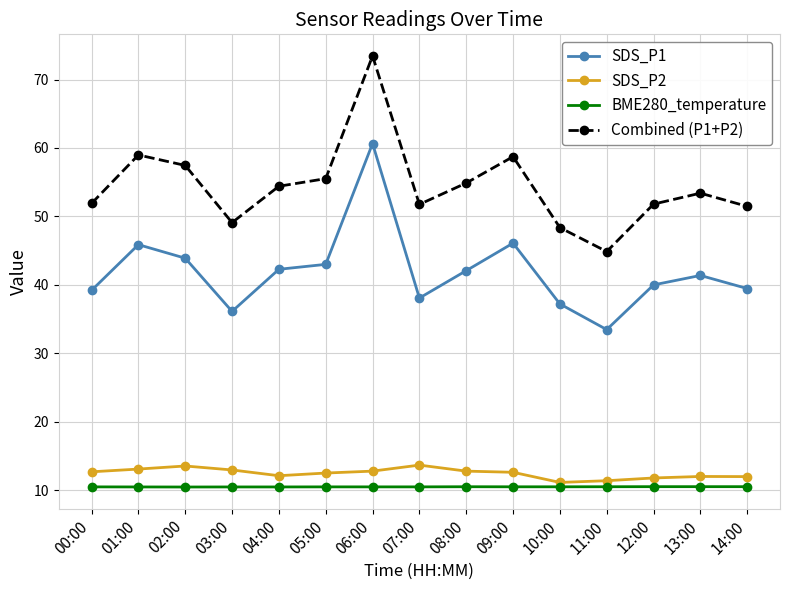

What are all the series names shown in the legend?

SDS_P1, SDS_P2, BME280_temperature, Combined (P1+P2)